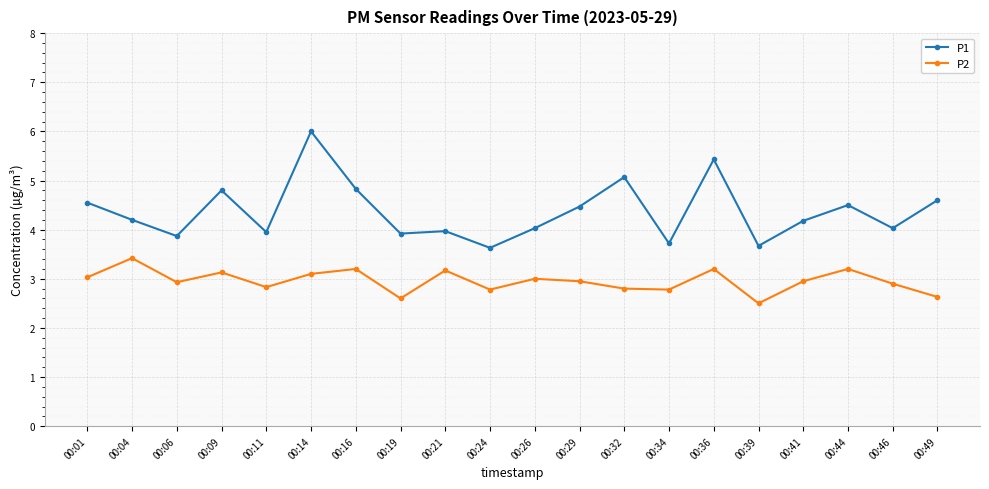

At which category is the sum across all series the highest?

00:14